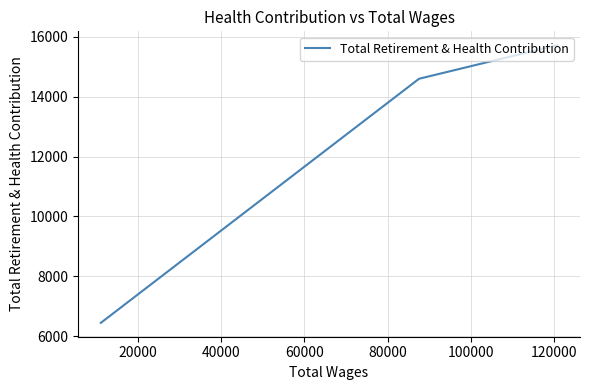

How many series are shown in this chart?

1